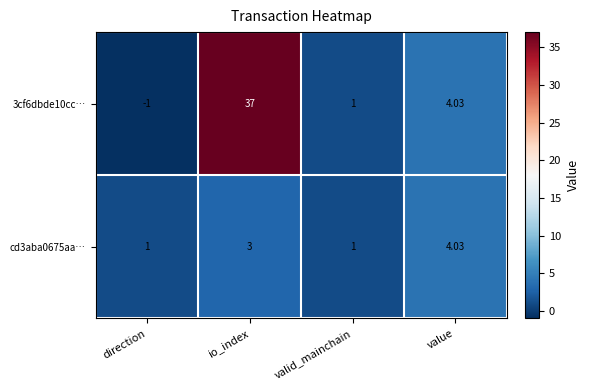

At which label is 3cf6dbde10cc… closest to 18?

value